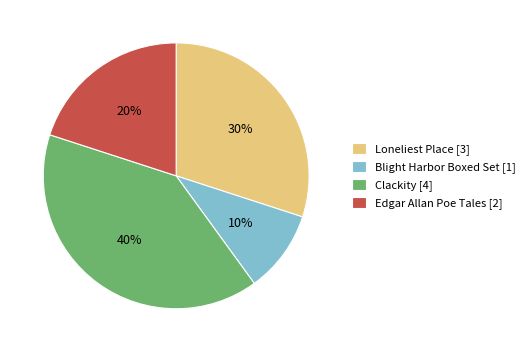

Is it true that Loneliest Place [3] is 39% of the pie?

False